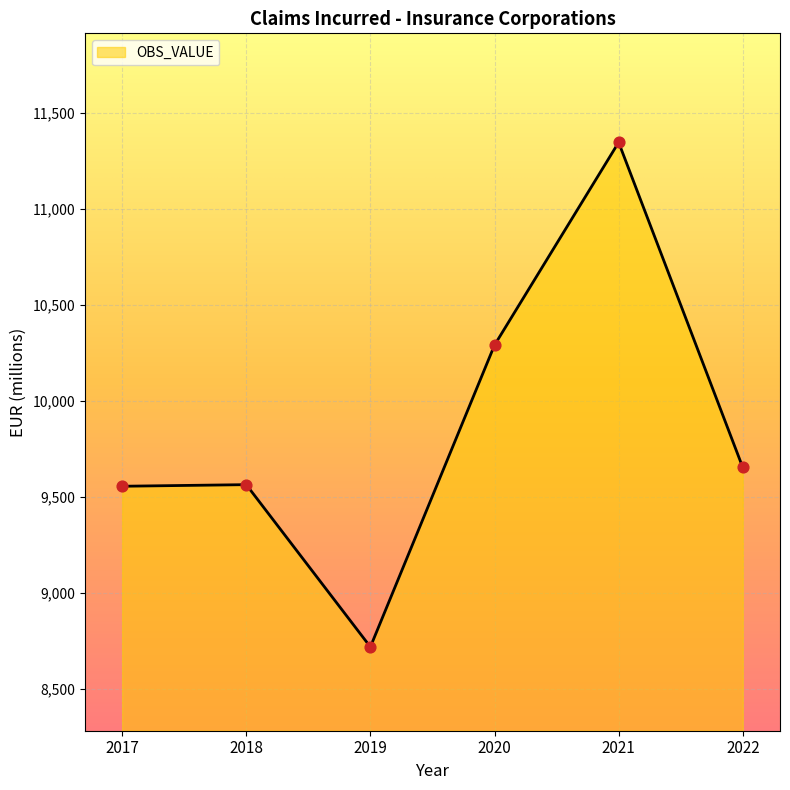

Approximately how many times larger is the value at 2022 compared to 2017?

1.0